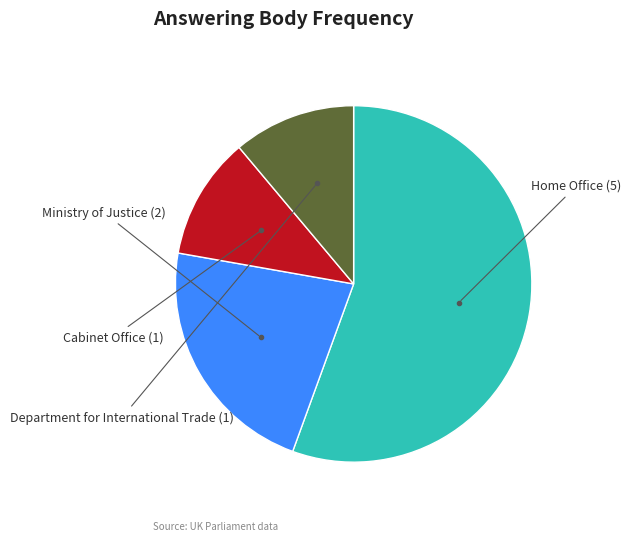

Is there any slice that represents more than half of the pie?

Yes